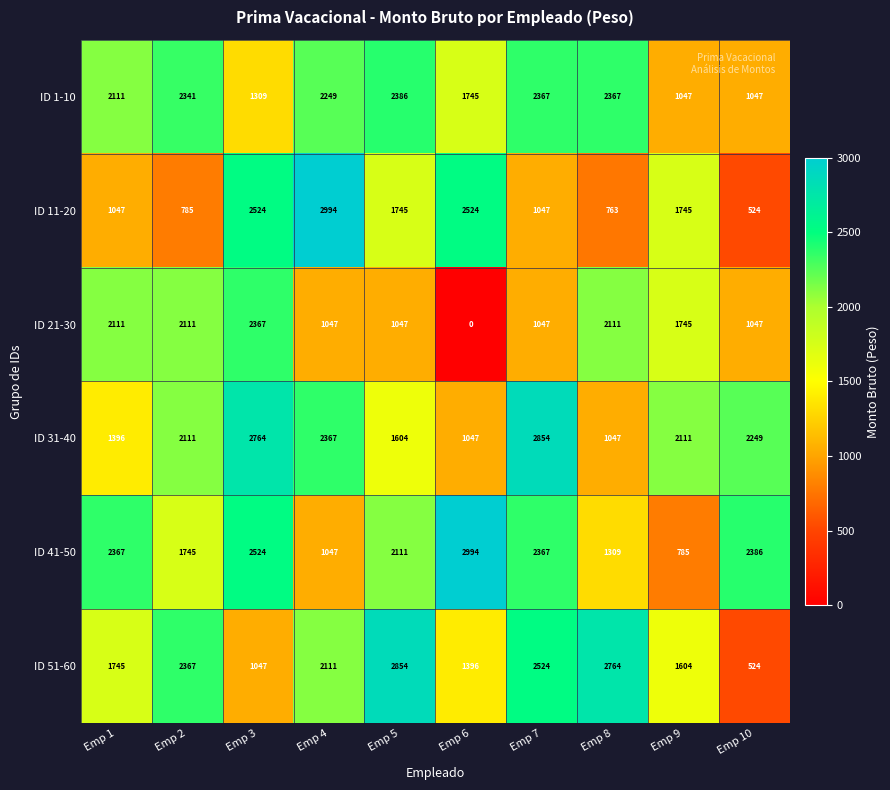

What is the sum of all ID 31-40 values?

19550